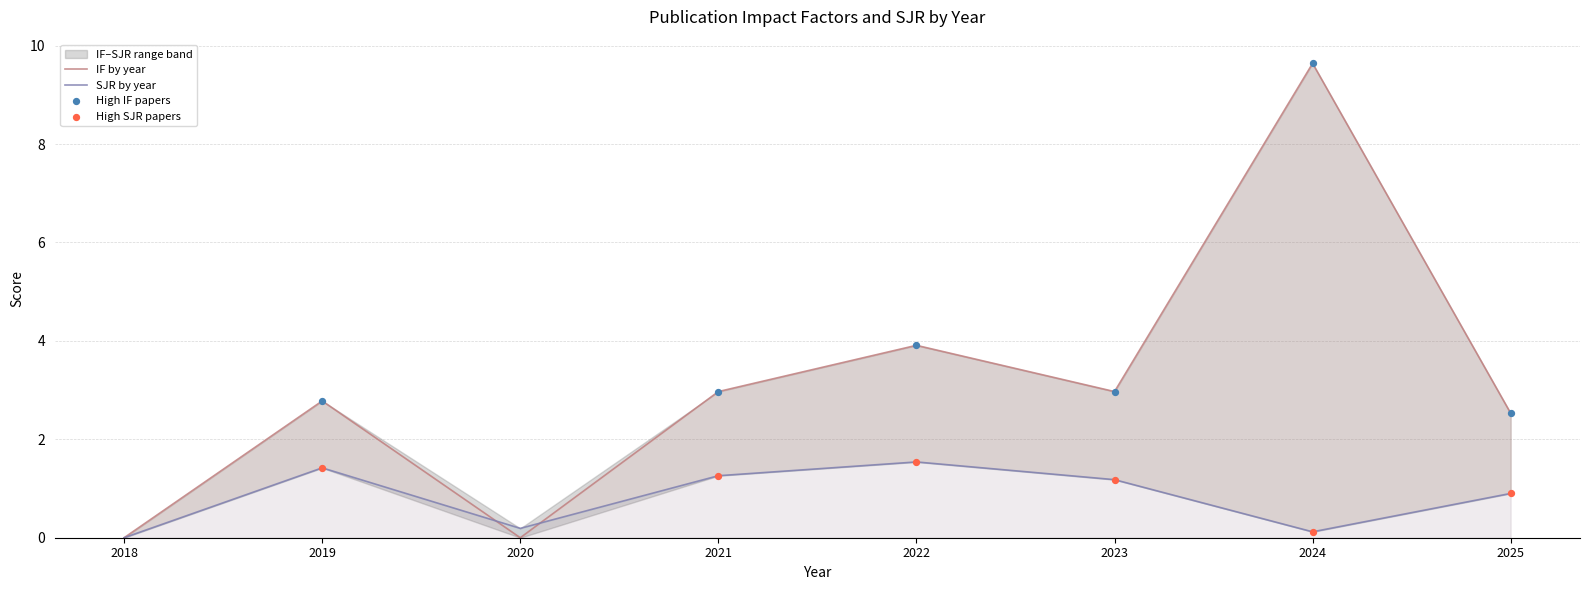

What is the total value across all series at 2021?

4.2